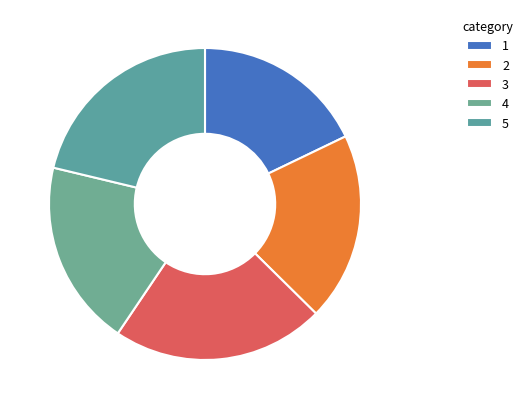

Is there any slice that represents more than half of the pie?

No